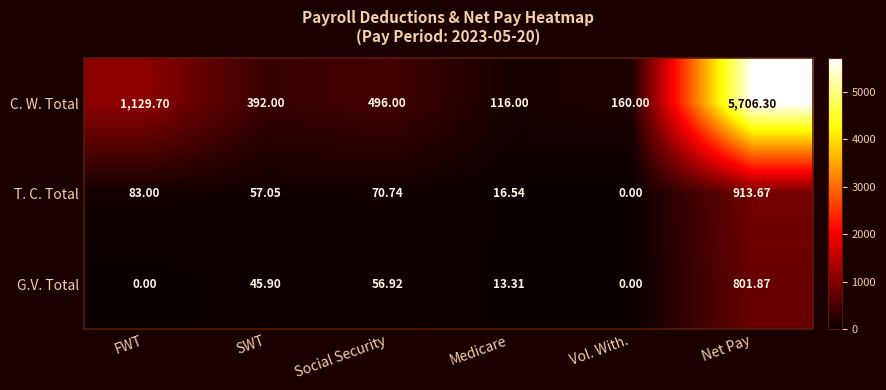

Count the number of categories in the chart.

6